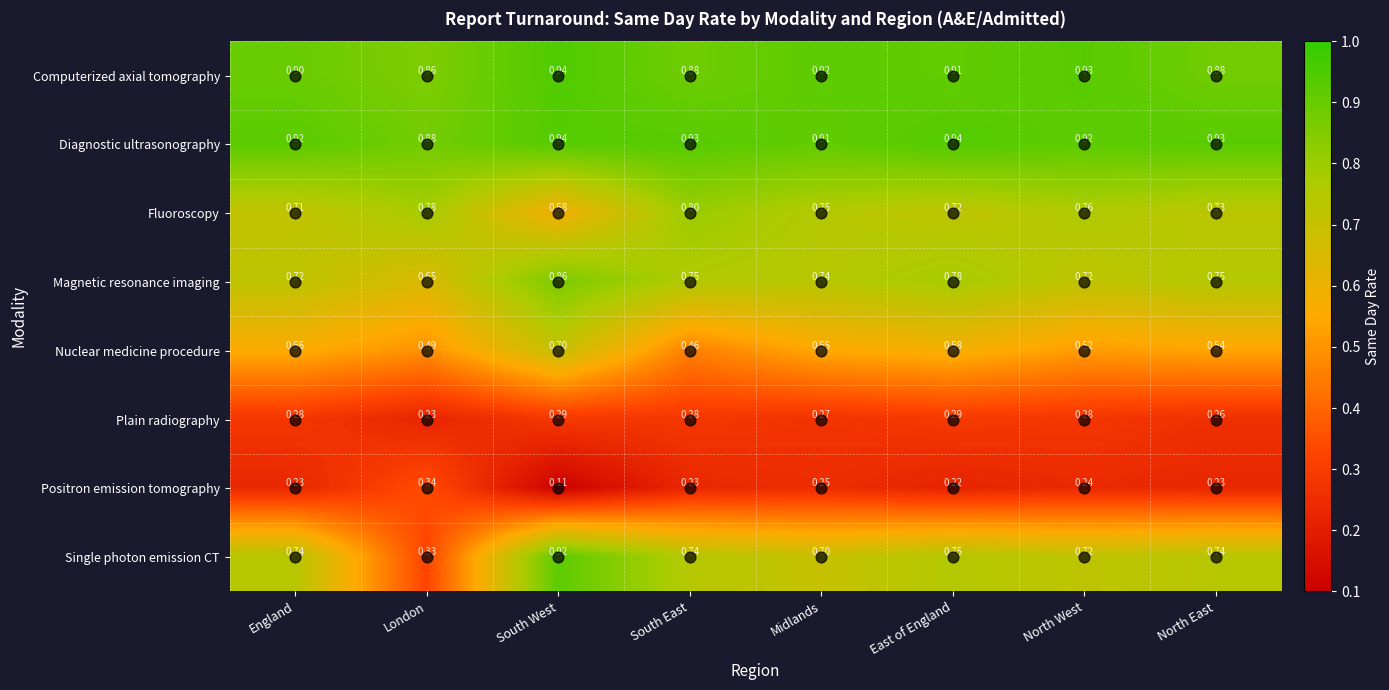

At which category does the chart reach its minimum across all series?

South West